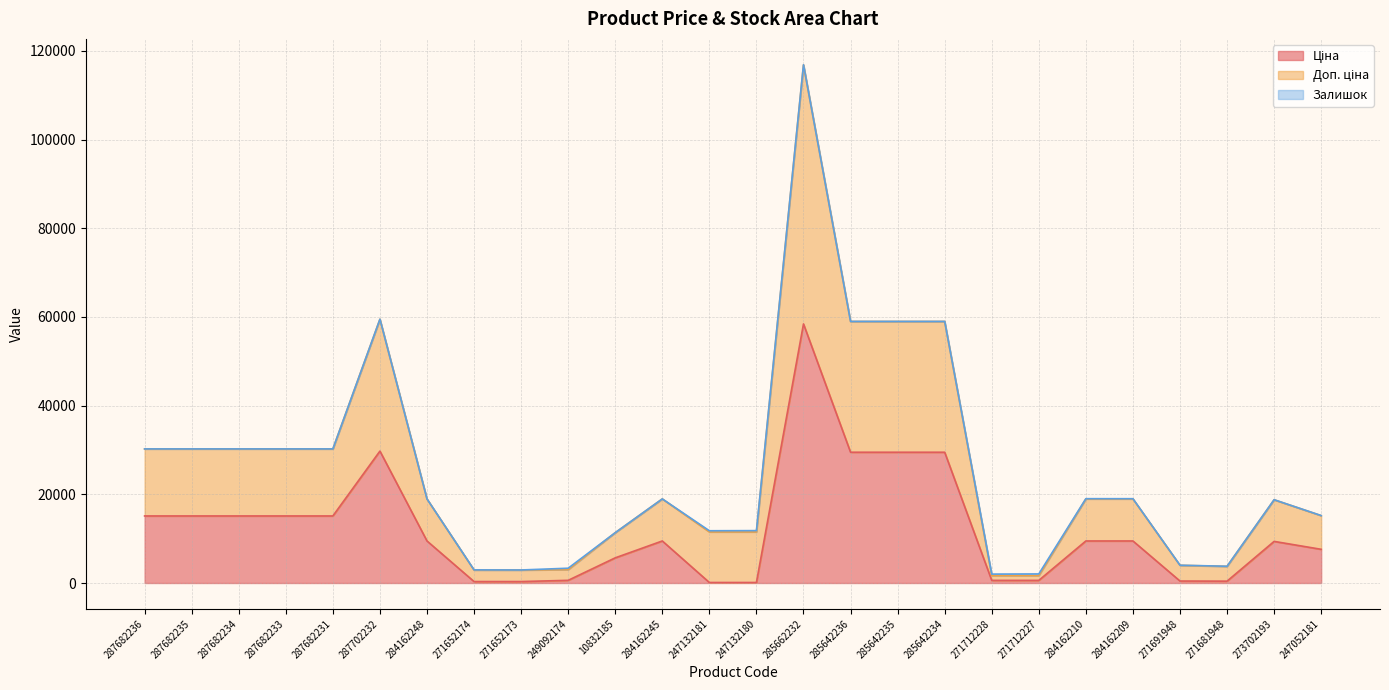

Reading left to right, what are all the values shown in this chart?

Ціна: 15120.0	15120.0	15120.0	15120.0	15120.0	29747.2	9480.1	324.8	324.8	603.7	5673.8	9480.1	114.1	114.1	58426.5	29491.5	29491.5	29491.5	589.9	589.9	9480.1	9480.1	443.1	416.6	9384.0	7596.5
Доп. ціна: 30240.0	30240.0	30240.0	30240.0	30240.0	59494.5	18960.1	2958.1	2938.1	3334.6	11349.6	18968.1	11784.1	11814.1	116867.1	58999.0	58996.0	58993.0	2005.6	2045.6	19016.1	19013.1	4010.1	3779.0	18784.9	15213.1